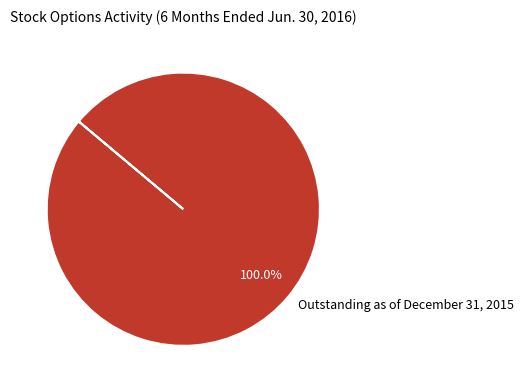

Rank the categories by value from highest to lowest.

Outstanding as of December 31, 2015